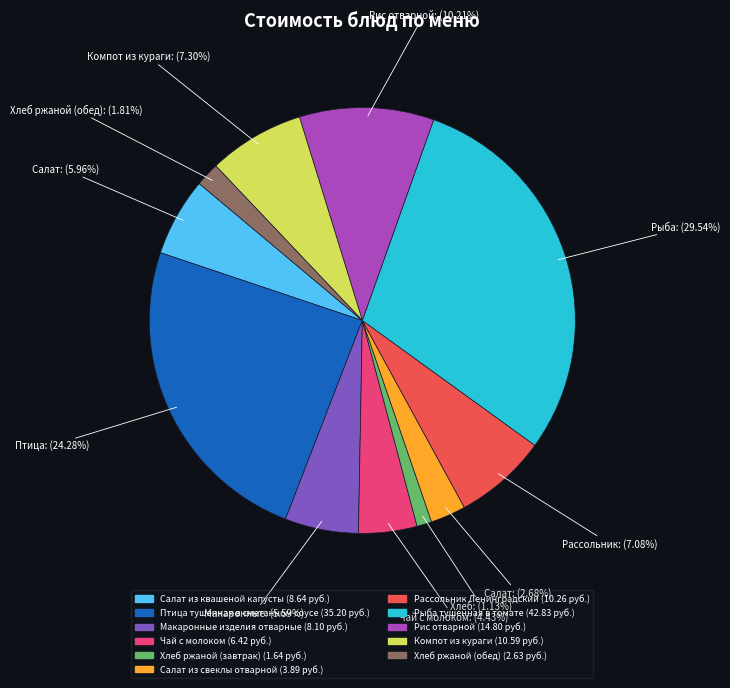

Approximately how many times larger is the value at Птица тушенная в сметанном соусе compared to Рыба тушенная в томате?

0.8